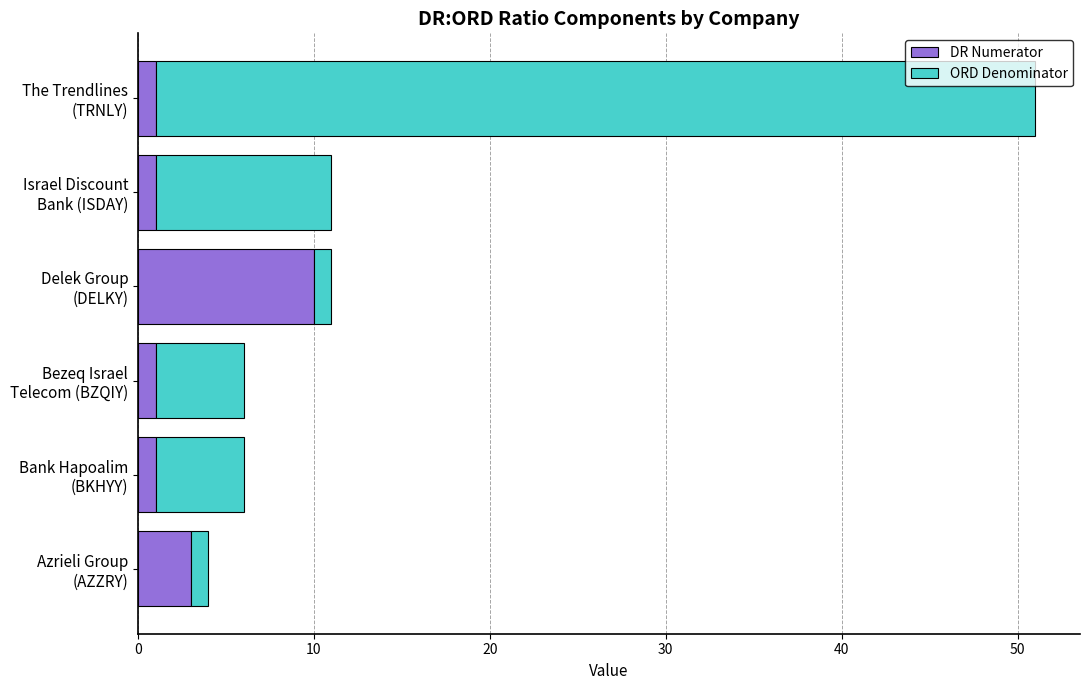

What is the sum of all DR Numerator values?

17